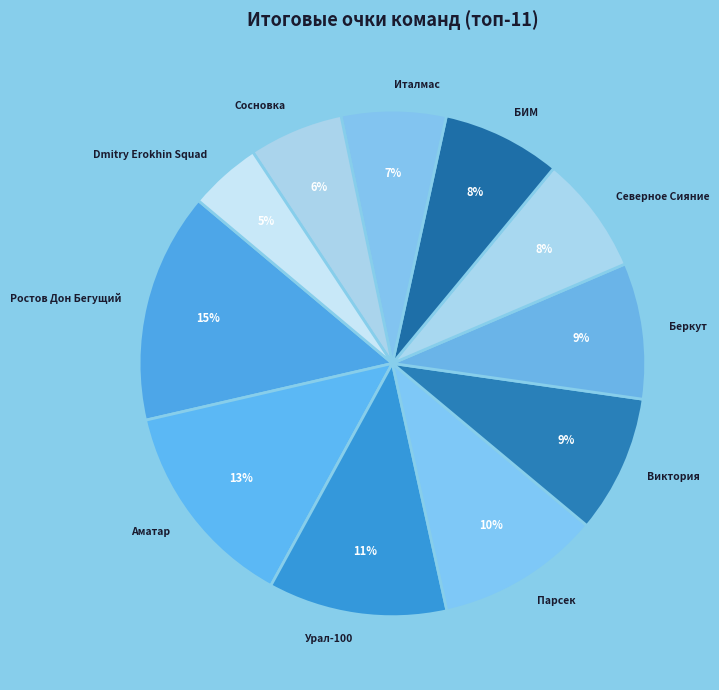

What percentage is the Виктория slice, to the nearest percent?

9%